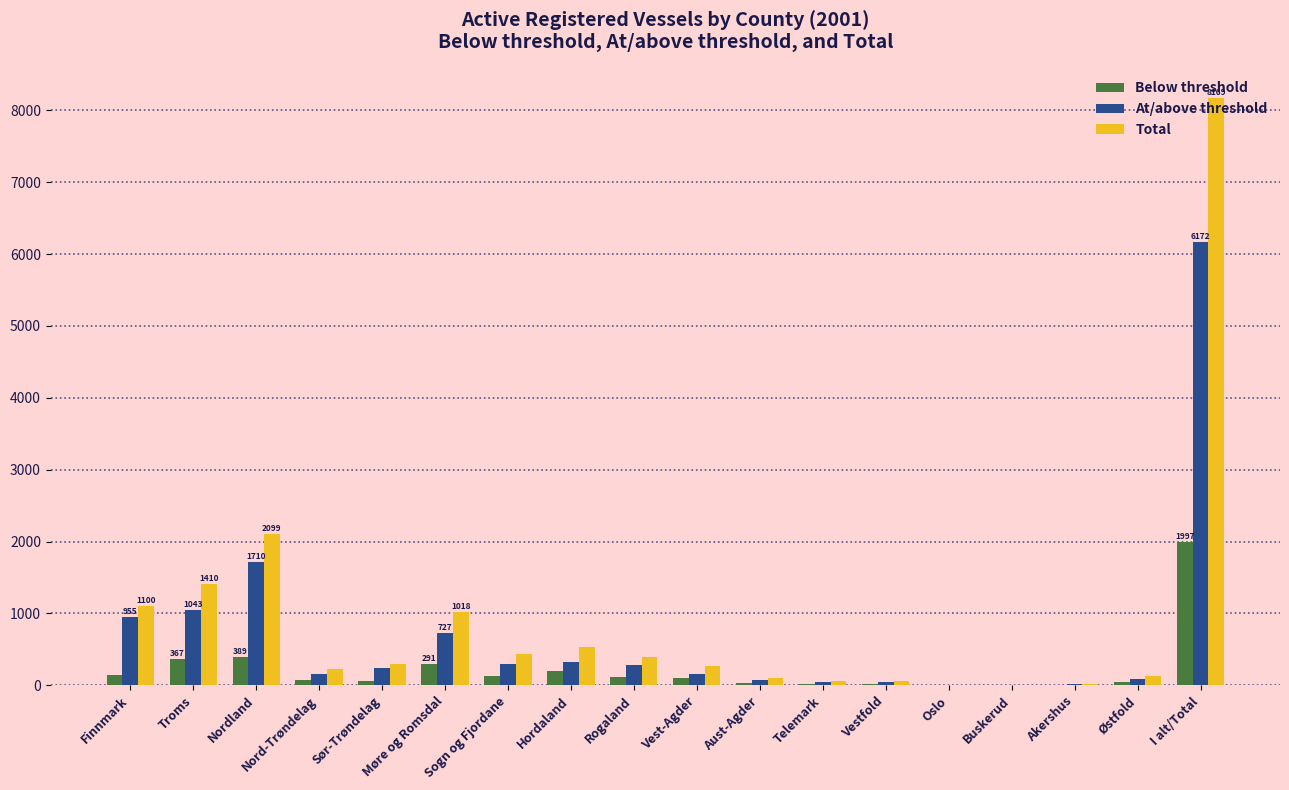

Where is Total nearest to the value 4087?

Nordland